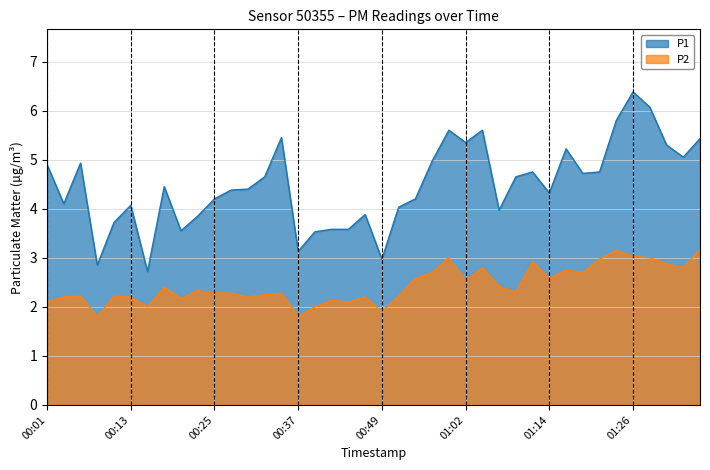

True or false: P1 and P2 cross at least once.

False